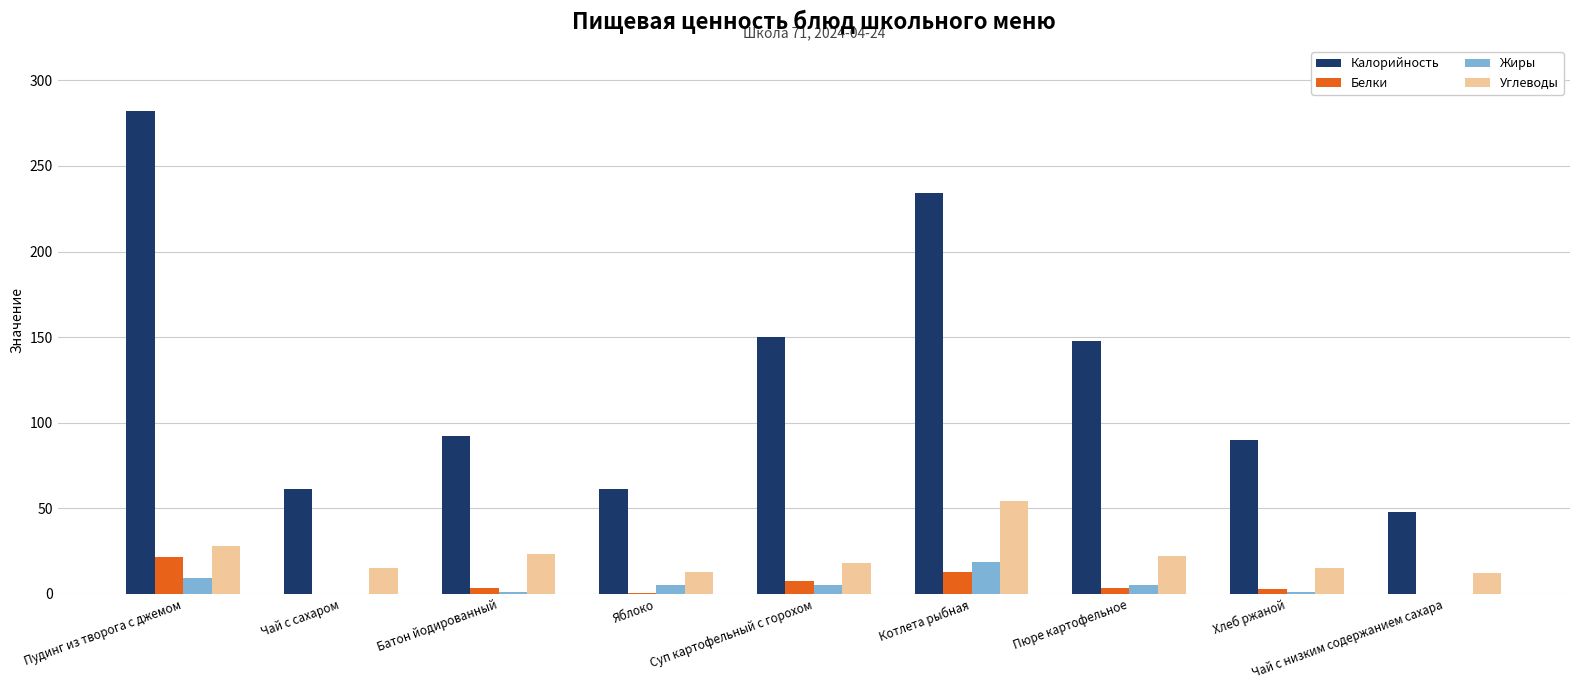

Which series has the largest range (max minus min)?

Калорийность